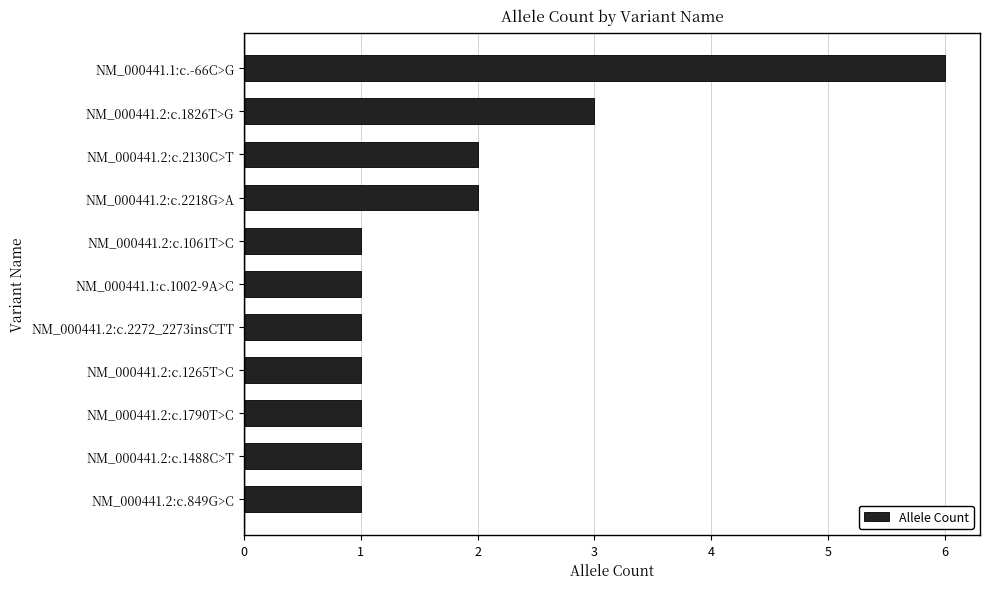

What is the smallest value displayed?

1